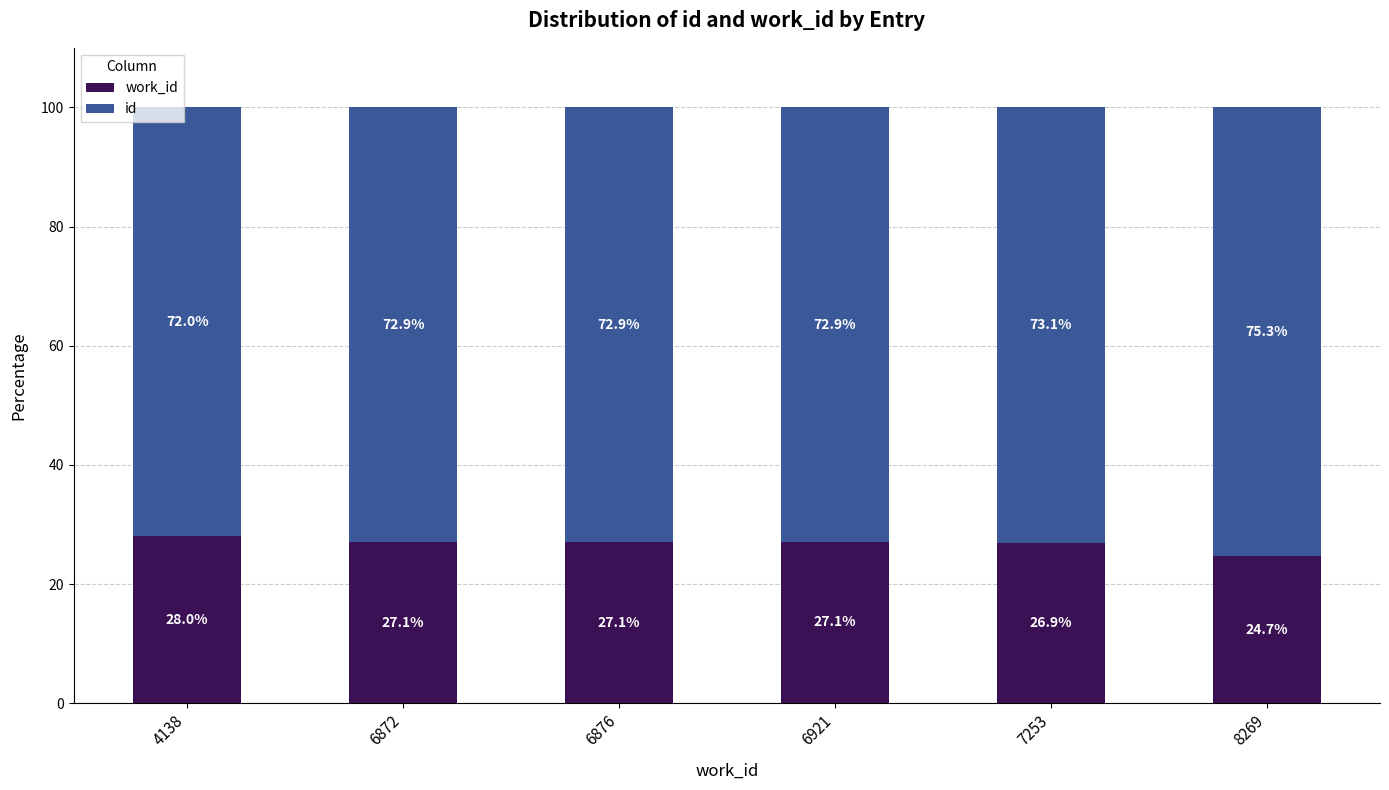

What is the total value across all series at 6921?

100.0